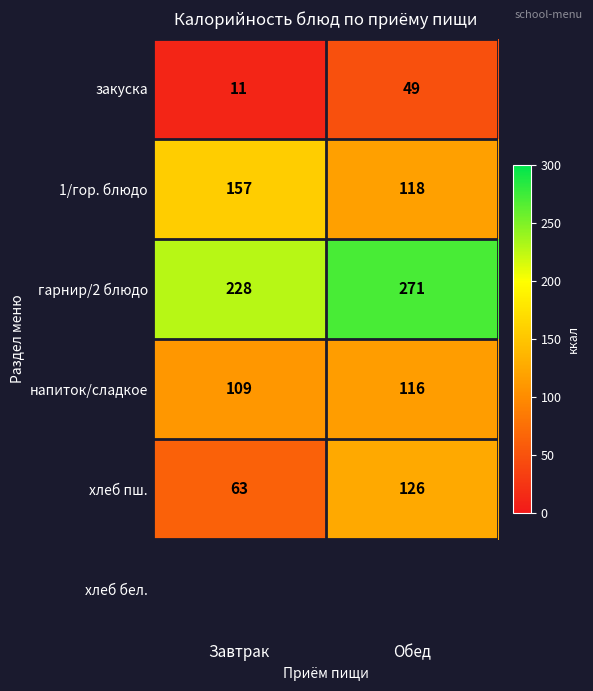

Rank the categories by напиток/сладкое value from highest to lowest.

Обед, Завтрак